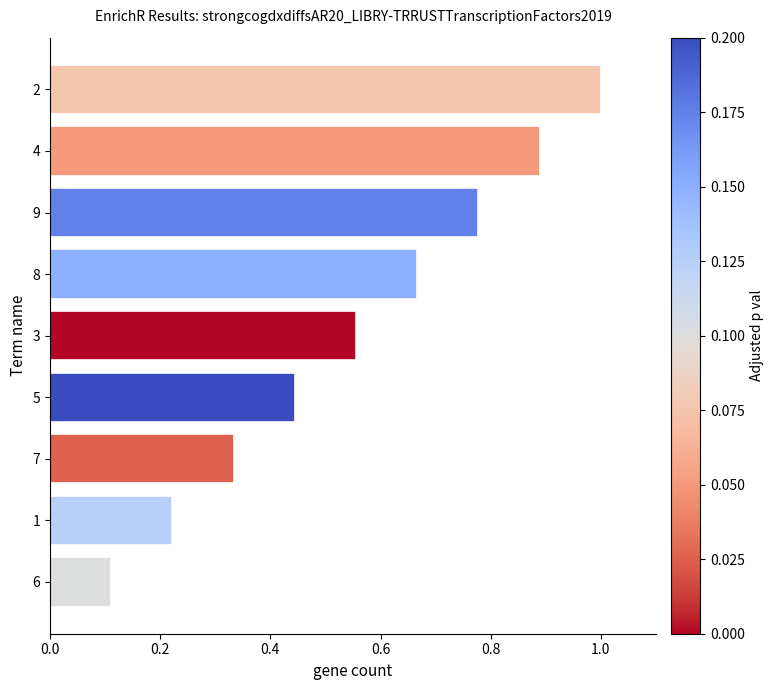

List the labels in order of value, smallest first.

6, 1, 7, 5, 3, 8, 9, 4, 2